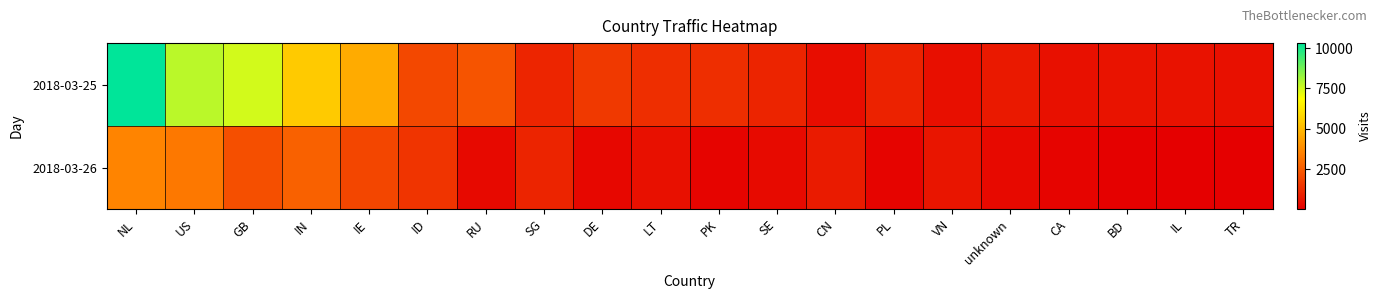

Reading left to right, what are all the values shown in this chart?

2018-03-25: NL=10309	US=7785	GB=7498	IN=5468	IE=4645	ID=1986	RU=2307	SG=1042	DE=1575	LT=1311	PK=1314	SE=999	CN=418	PL=963	VN=468	unknown=752	CA=512	BD=592	IL=540	TR=503
2018-03-26: NL=3596	US=3257	GB=2179	IN=2643	IE=1930	ID=1458	RU=281	SG=1022	DE=269	LT=478	PK=188	SE=321	CN=779	PL=191	VN=600	unknown=283	CA=173	BD=82	IL=31	TR=48